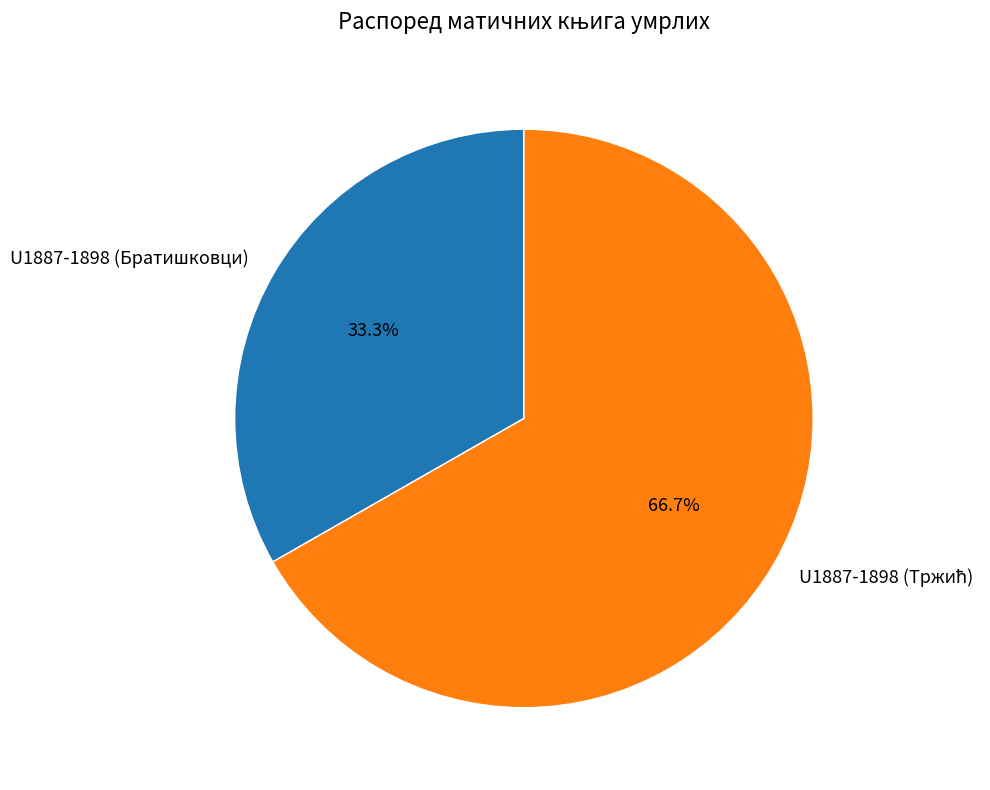

How much of the chart is everything except U1887-1898 (Братишковци)?

66.7%